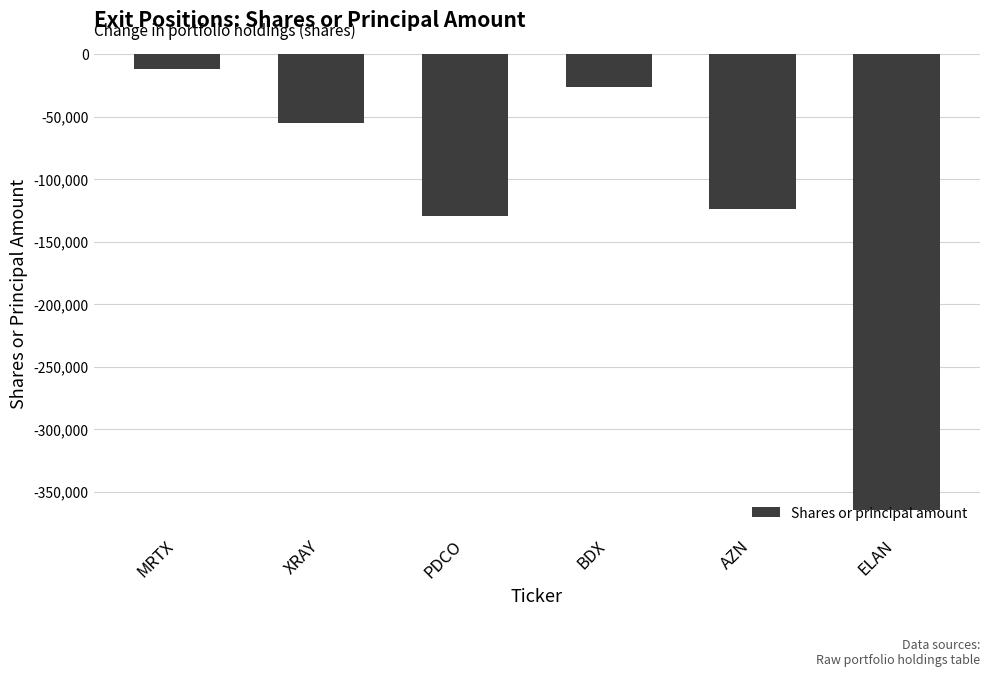

What is the difference between the values at PDCO and ELAN?

234934